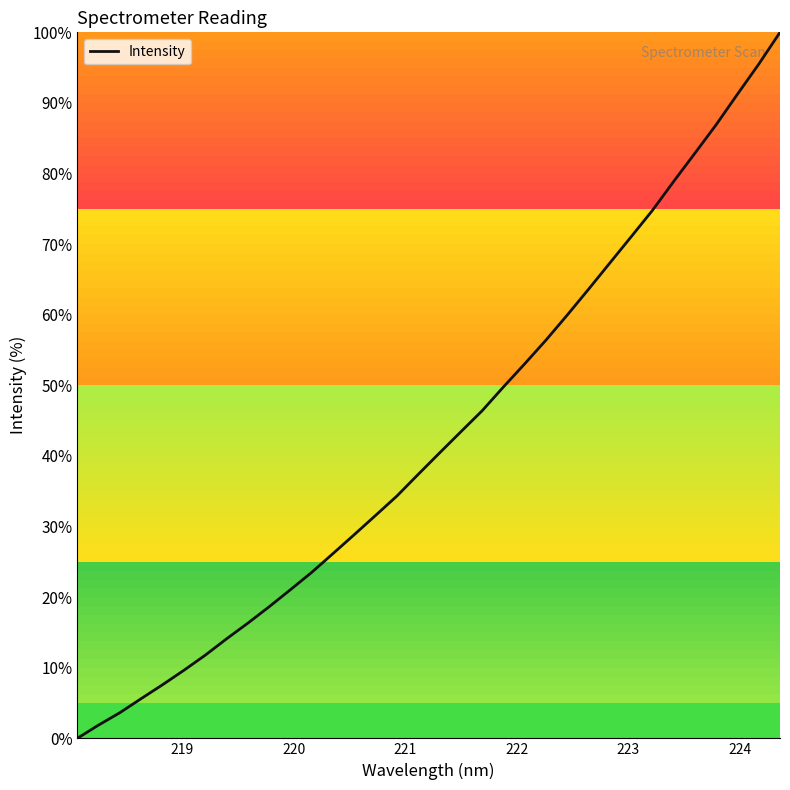

What is the greatest value displayed?

100.0